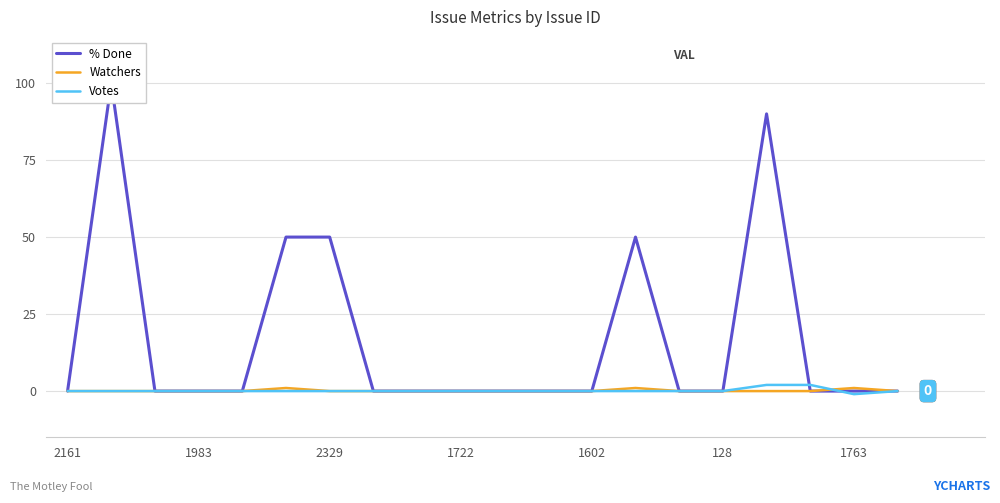

How many values in Votes are below zero?

1